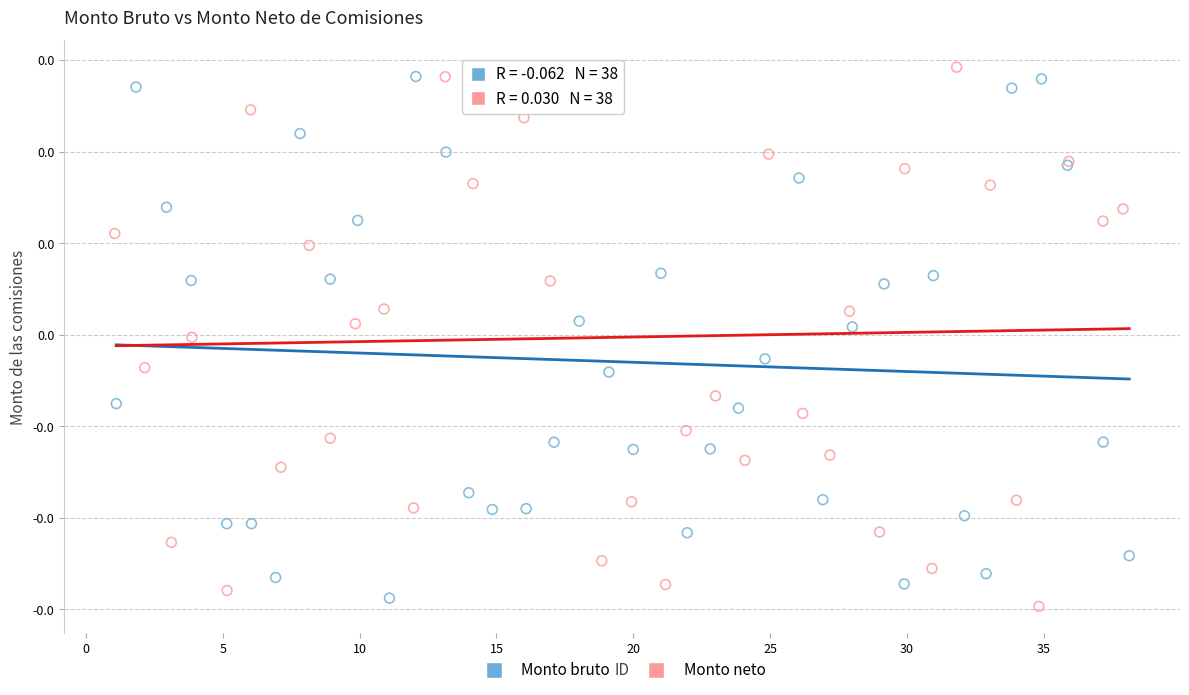

Which series contains the lowest Y value?

Monto neto